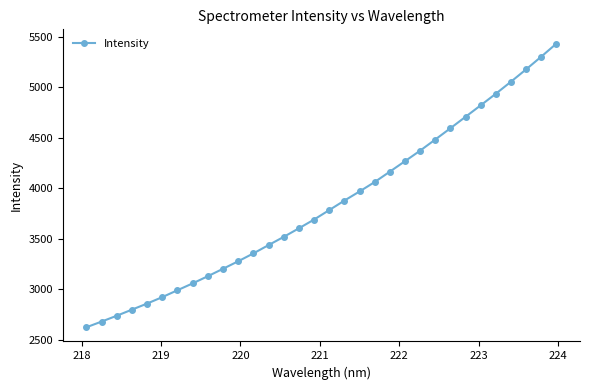

What is the average value?

3839.7